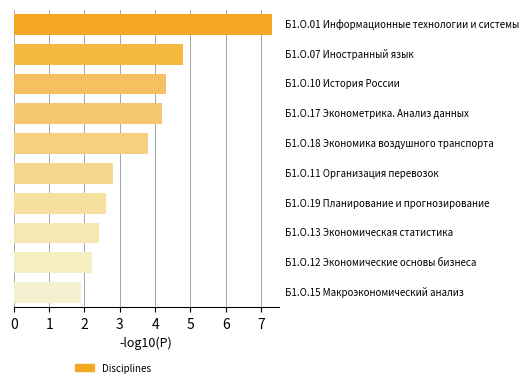

Reading top to bottom, transcribe all the data shown in this chart.

7.3	4.8	4.3	4.2	3.8	2.8	2.6	2.4	2.2	1.9